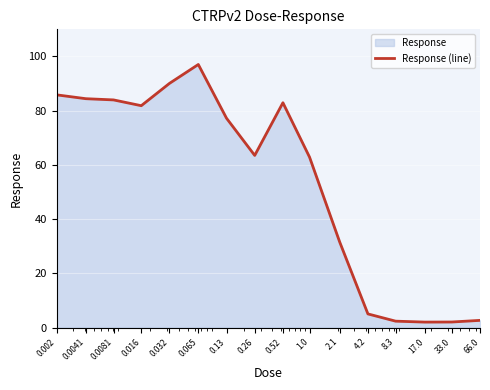

Reading left to right, extract all data points from this chart.

85.8	84.4	84.0	81.8	90.1	97.0	77.2	63.5	82.9	62.9	31.5	5.0	2.3	2.0	2.0	2.6